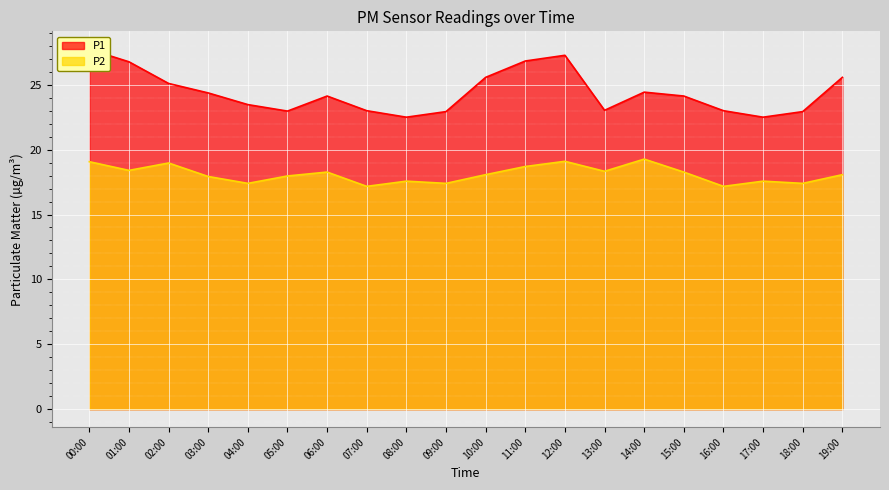

List the labels in order of P1 value, largest first.

00:00, 12:00, 11:00, 01:00, 10:00, 19:00, 02:00, 14:00, 03:00, 06:00, 15:00, 04:00, 13:00, 07:00, 16:00, 05:00, 09:00, 18:00, 08:00, 17:00